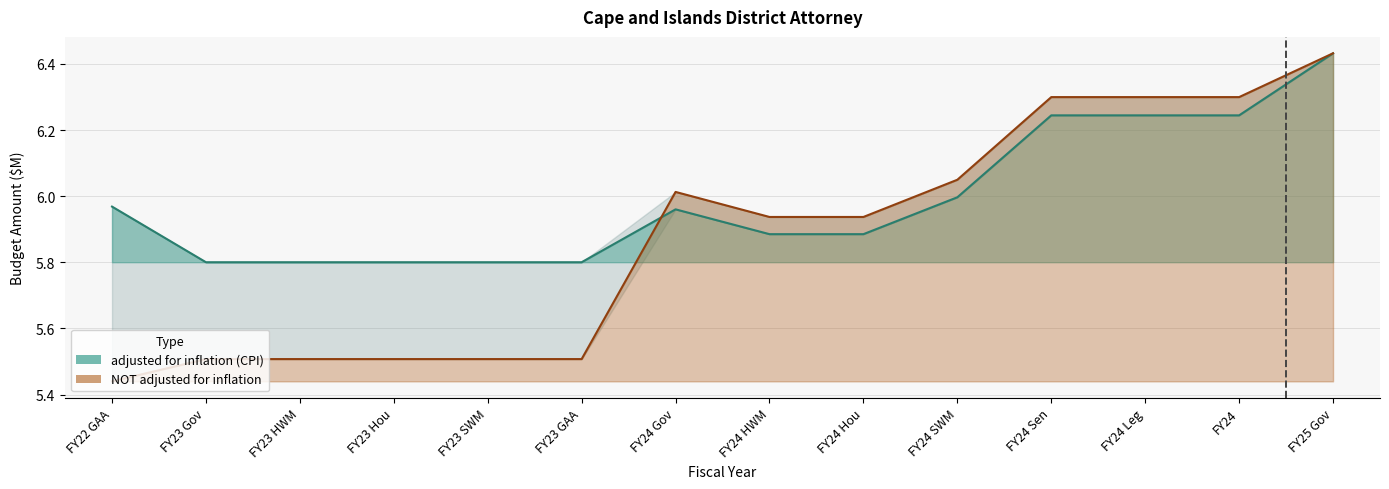

What are all the series names shown in the legend?

adjusted for inflation (CPI), NOT adjusted for inflation